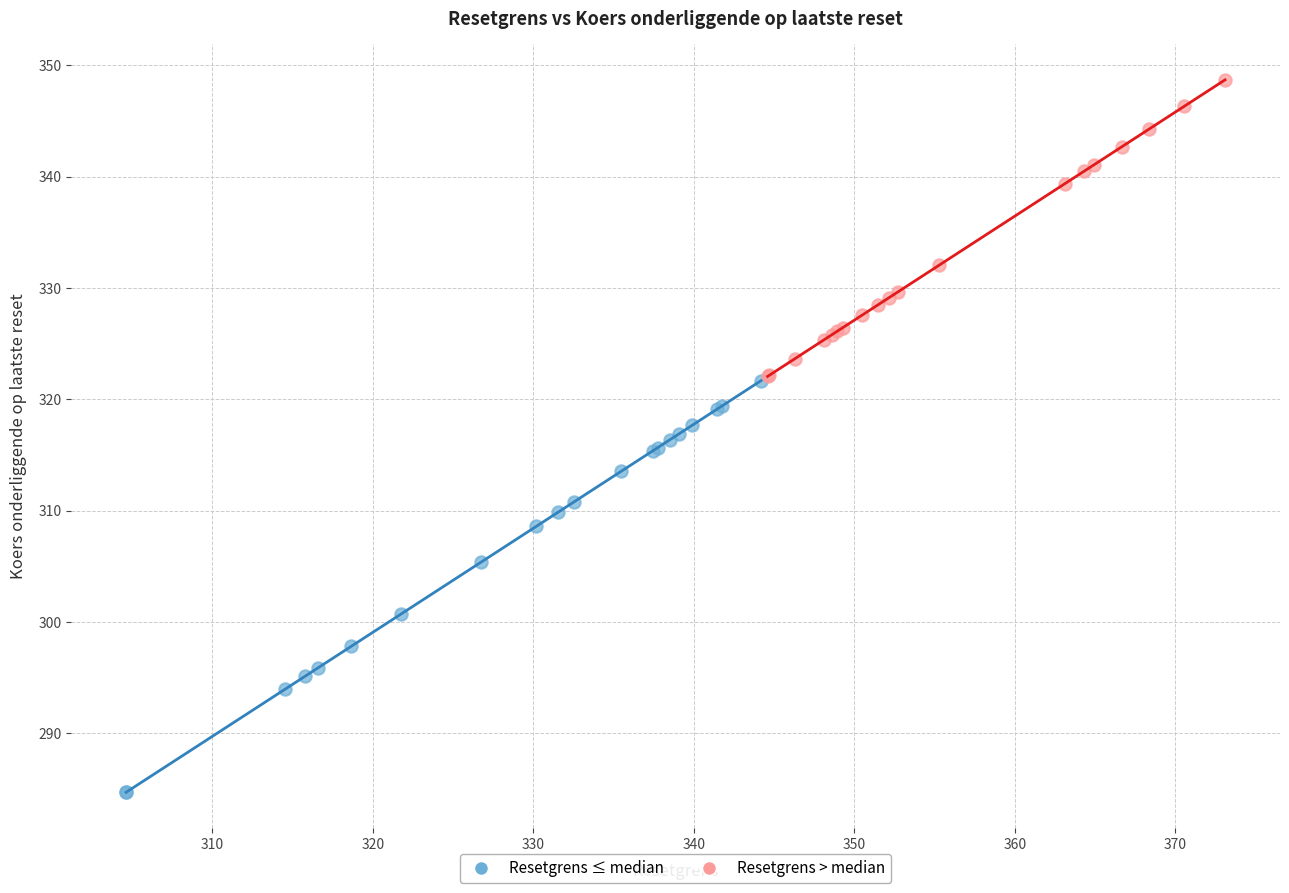

Which series reaches the minimum Y coordinate?

Resetgrens ≤ median